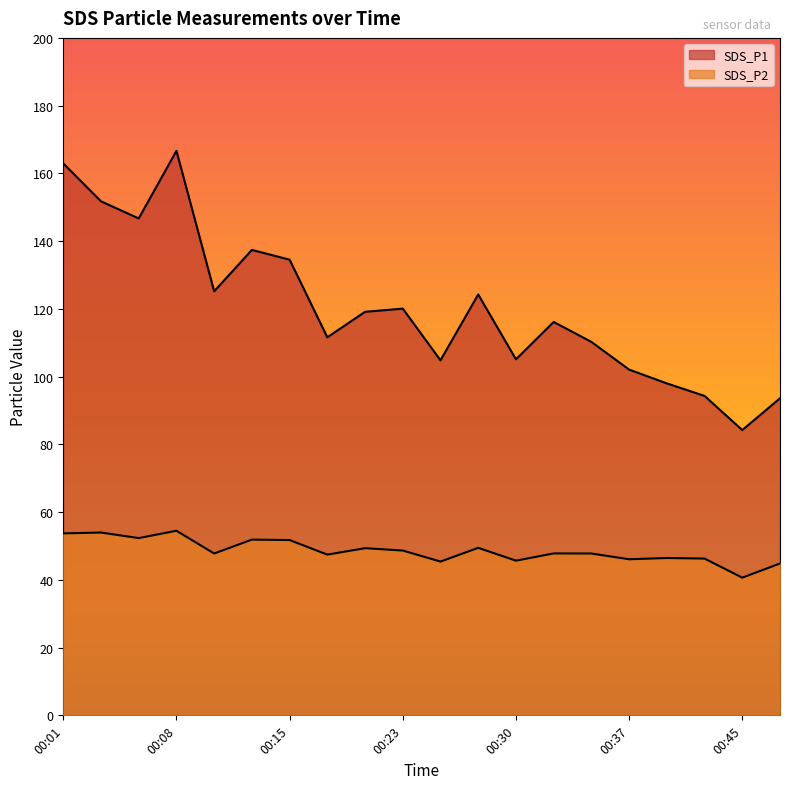

What is the spread (max minus min) of values at 00:30?

59.4